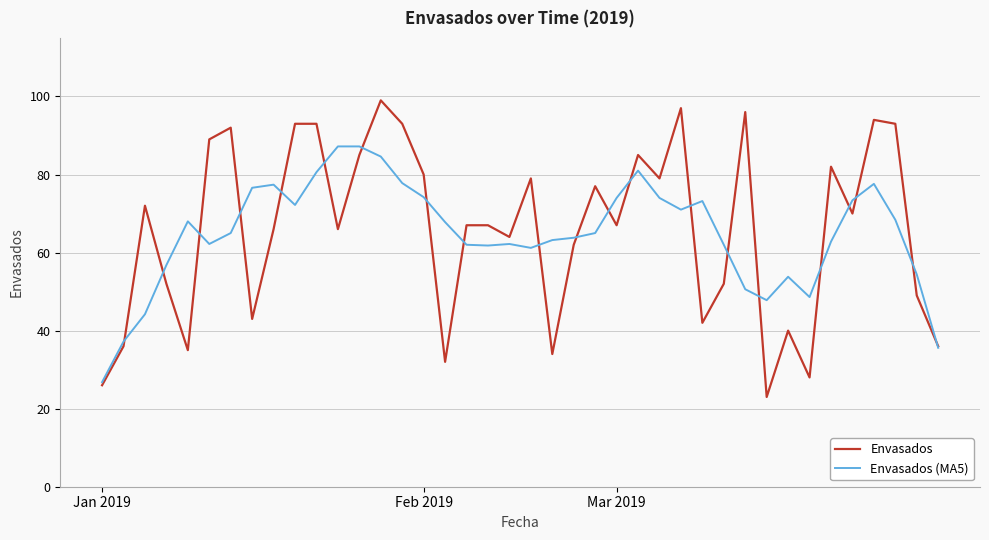

What is the maximum value shown in the chart?

99.0